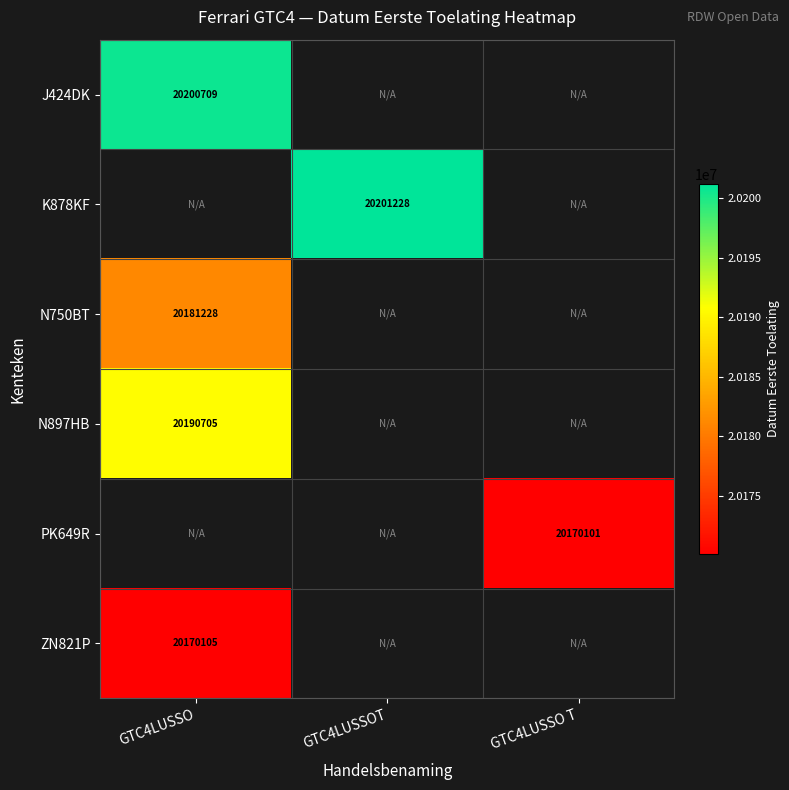

The N897HB series shows 20190705 at GTC4LUSSO. True or false?

True